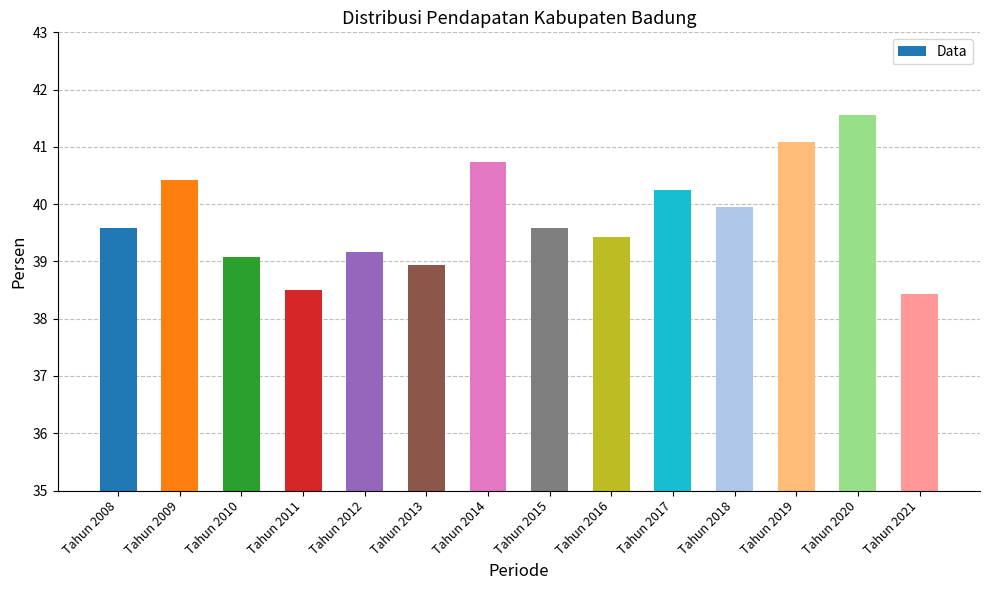

How many data points are less than 39?

3